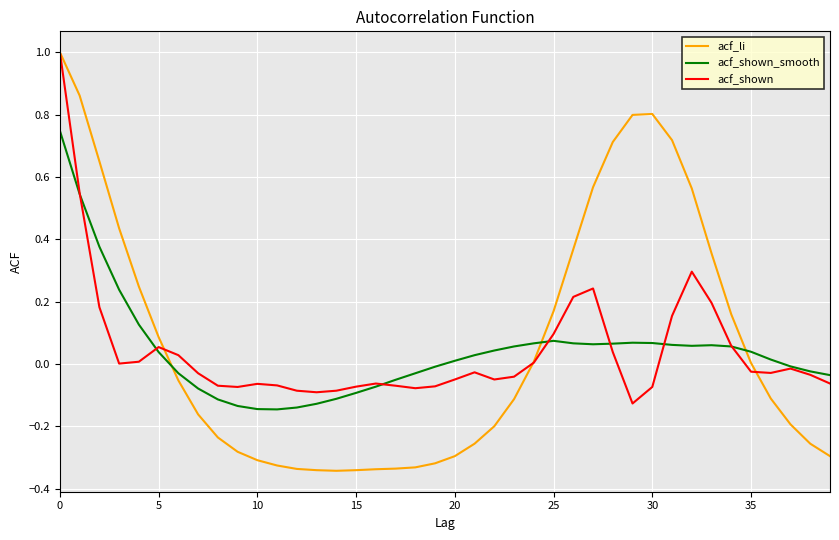

What is the maximum value shown in the chart?

1.0